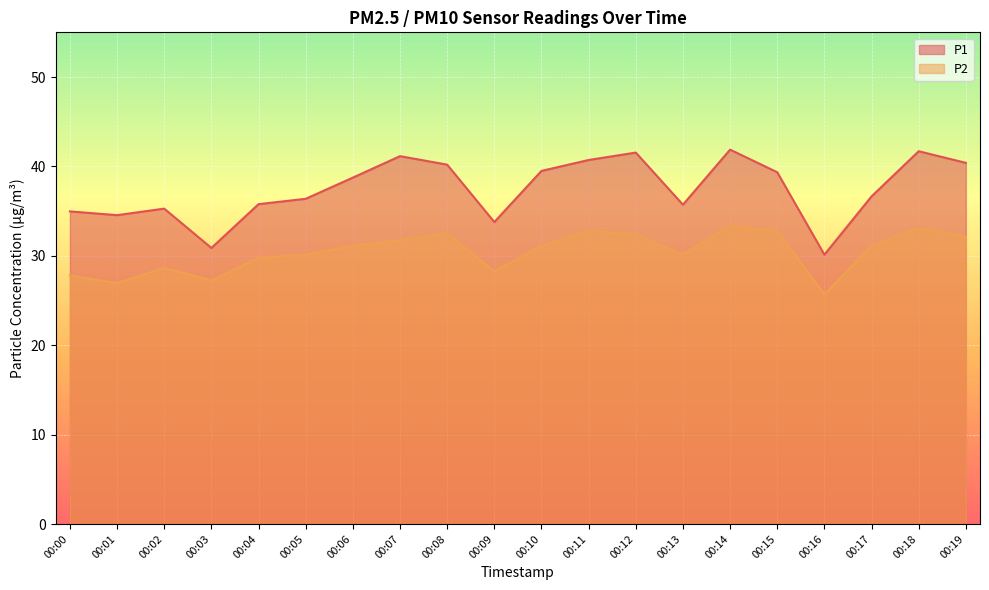

Reading left to right, list all the values displayed in this chart.

P1: 35.0	34.5	35.3	30.9	35.8	36.4	38.8	41.1	40.2	33.8	39.5	40.7	41.5	35.7	41.9	39.4	30.1	36.6	41.7	40.4
P2: 27.8	26.9	28.6	27.2	29.8	30.1	31.1	31.8	32.5	28.2	31.1	32.9	32.4	30.1	33.4	32.8	25.7	31.1	33.1	32.1